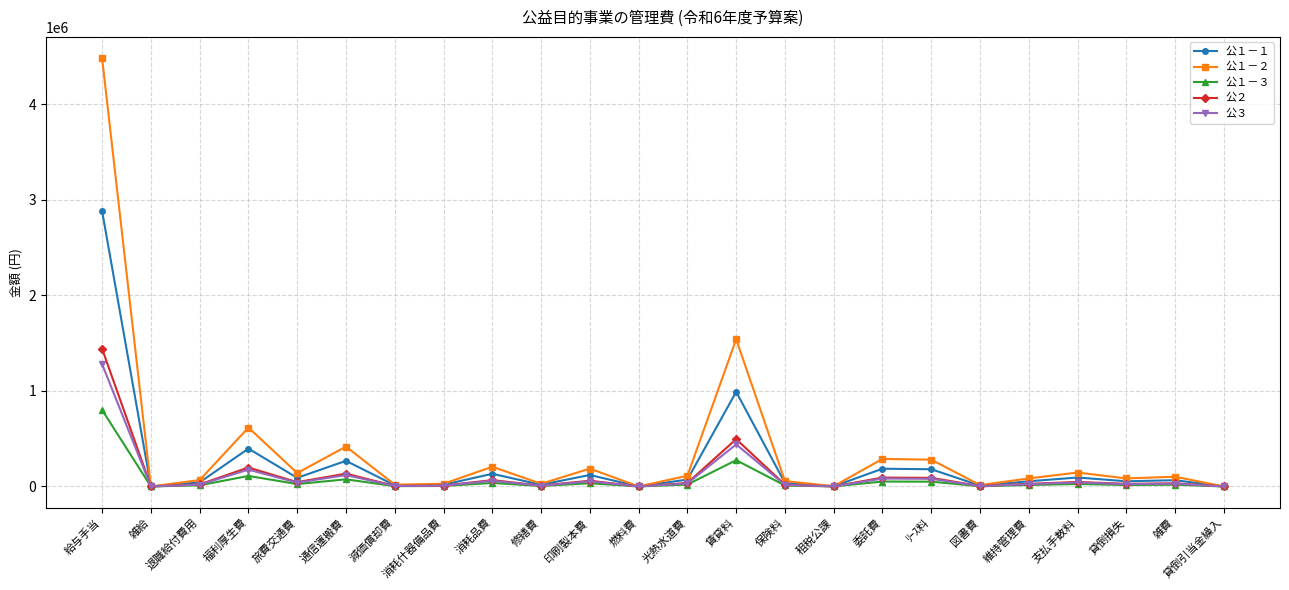

Is it true that 公１－２ equals 416967 at 通信運搬費?

True